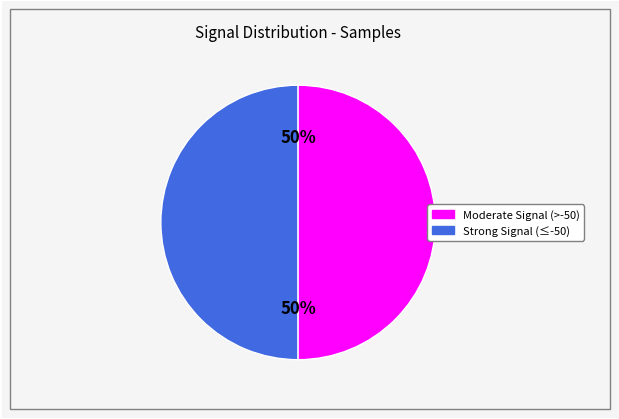

To the nearest percent, what is the average slice percentage?

50%